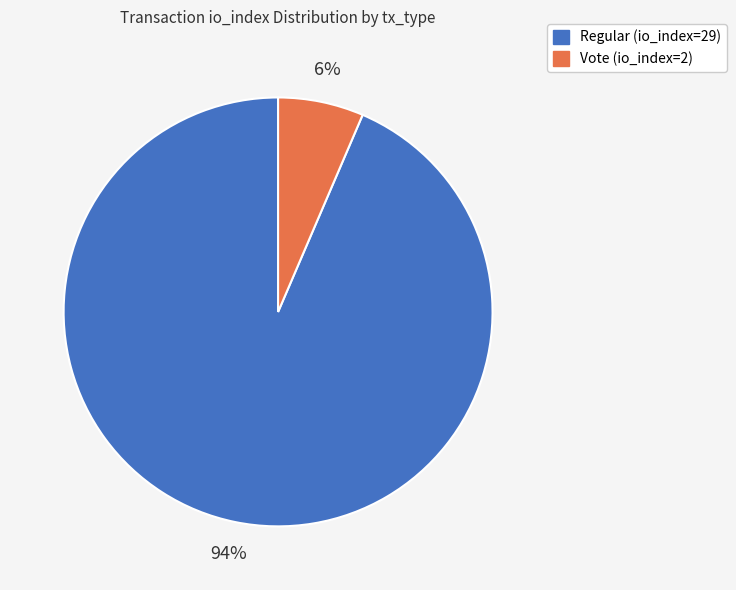

To the nearest percent, what is the average slice percentage?

50%